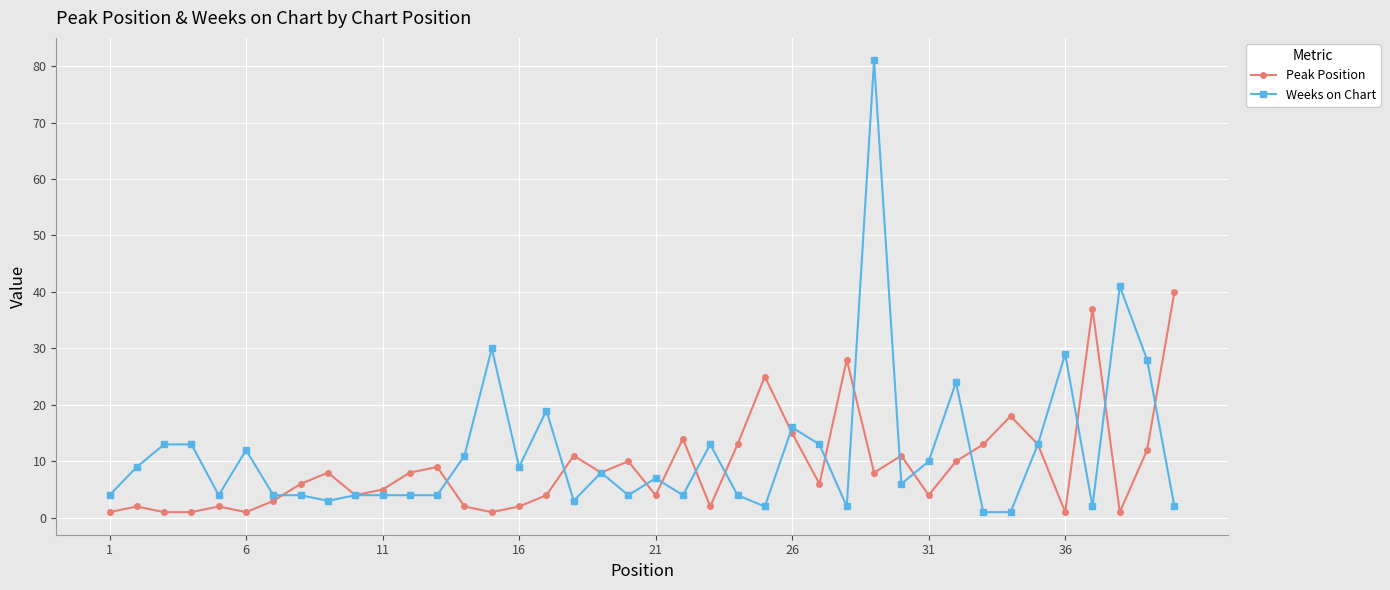

How many lines are shown in the chart?

2